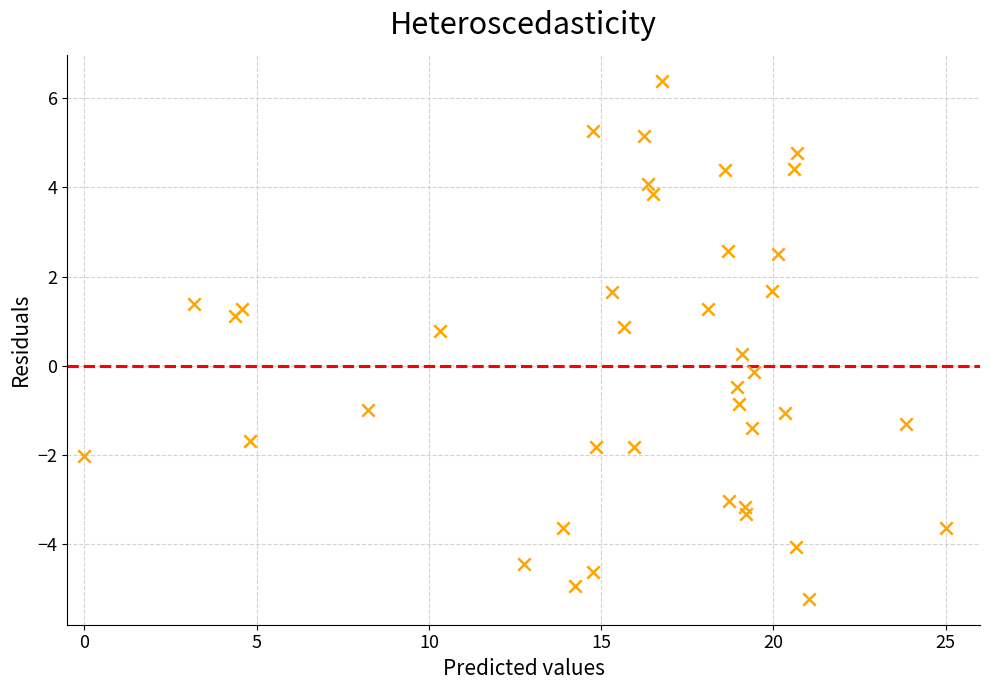

What is the range of Y values (max minus min)?

11.6